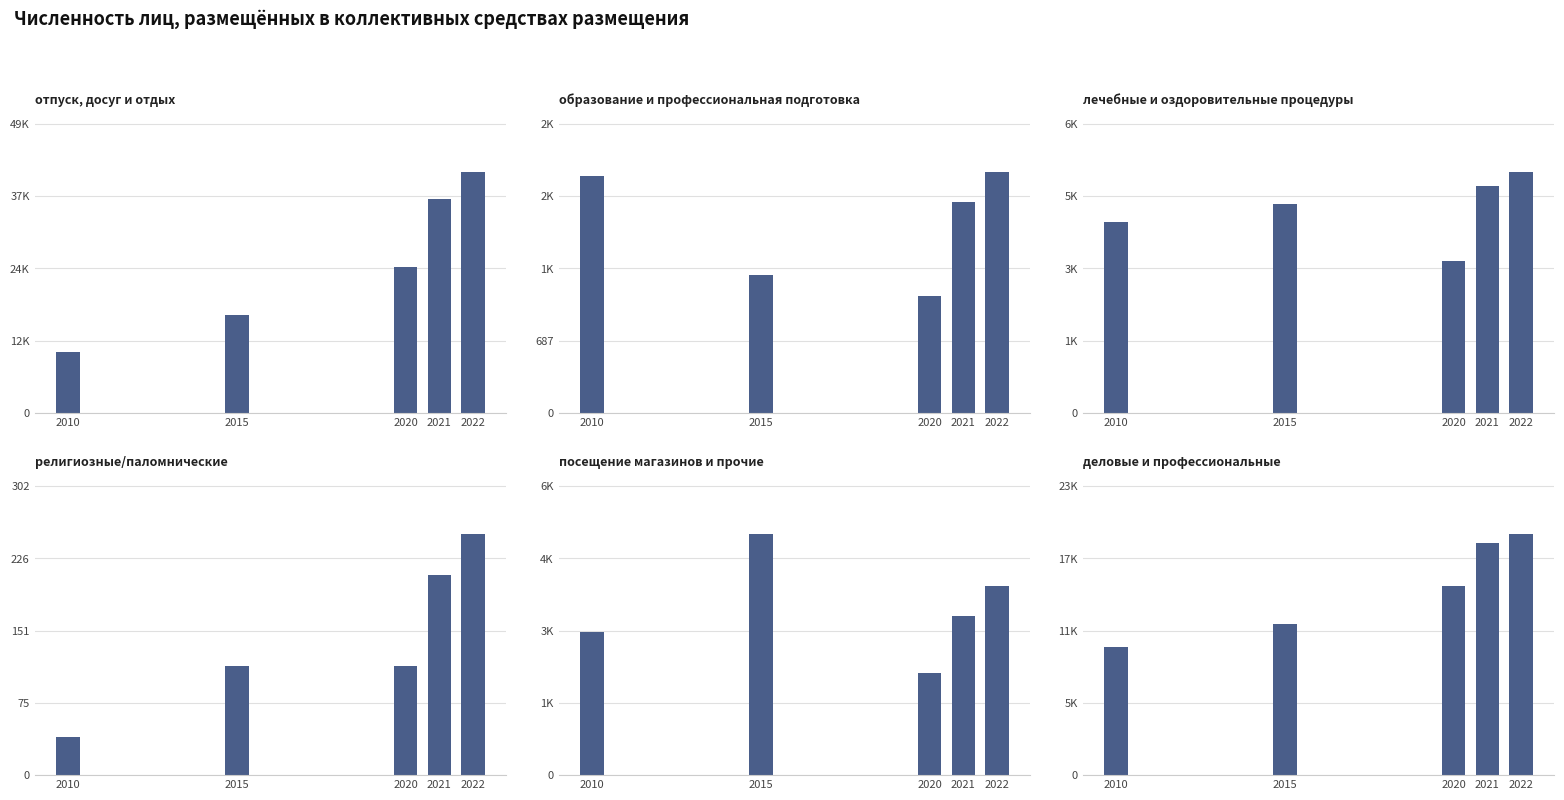

Reading right to left, transcribe all the data shown in this chart.

отпуск, досуг и отдых: 2022=41567	2021=37011	2020=25236	2015=16881	2010=10469
образование и профессиональная подготовка: 2022=2291	2021=2011	2020=1113	2015=1313	2010=2253
лечебные и оздоровительные процедуры: 2022=5767	2021=5437	2020=3635	2015=5002	2010=4572
религиозные/паломнические: 2022=252	2021=209	2020=114	2015=114	2010=40
посещение магазинов и прочие: 2022=3998	2021=3373	2020=2169	2015=5105	2010=3039
деловые и профессиональные: 2022=19217	2021=18499	2020=15115	2015=12091	2010=10207